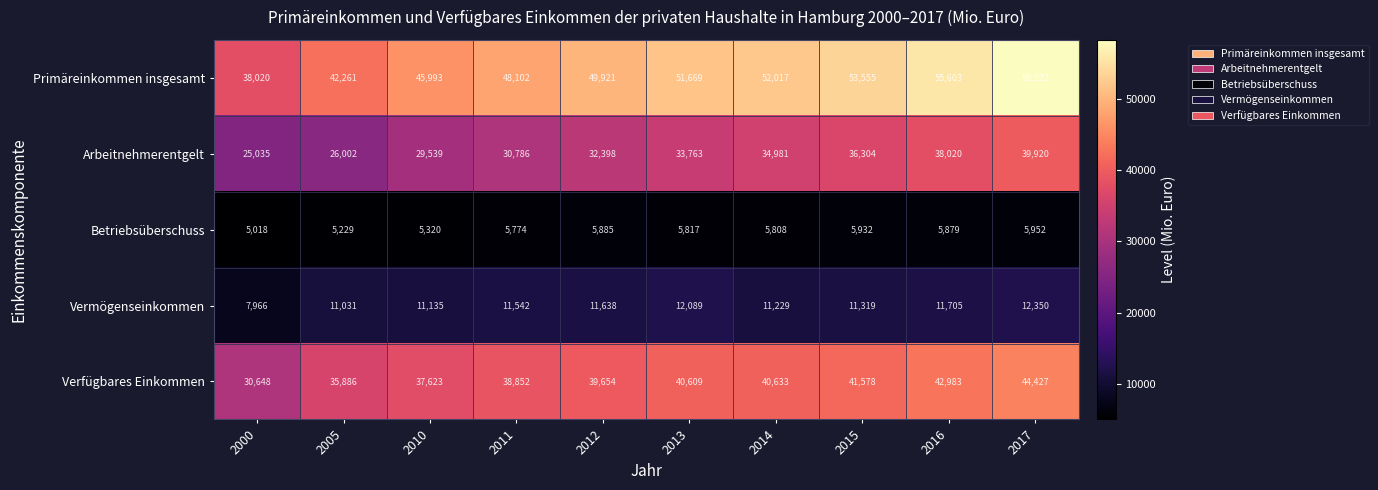

What is the average value of the Primäreinkommen insgesamt series?

49536